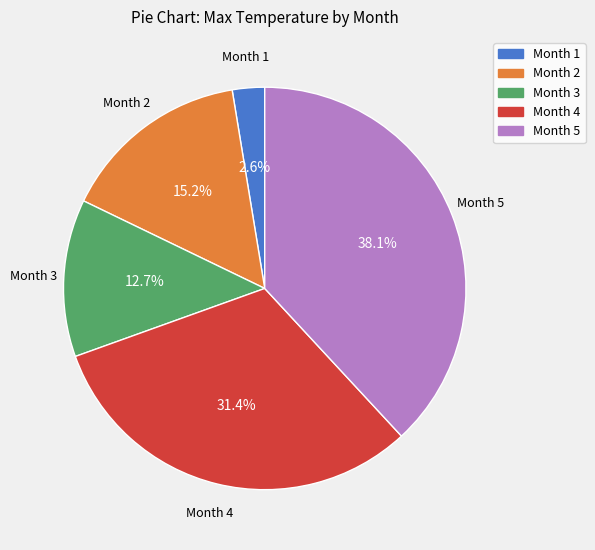

Does Month 4 represent more than half of the total?

No